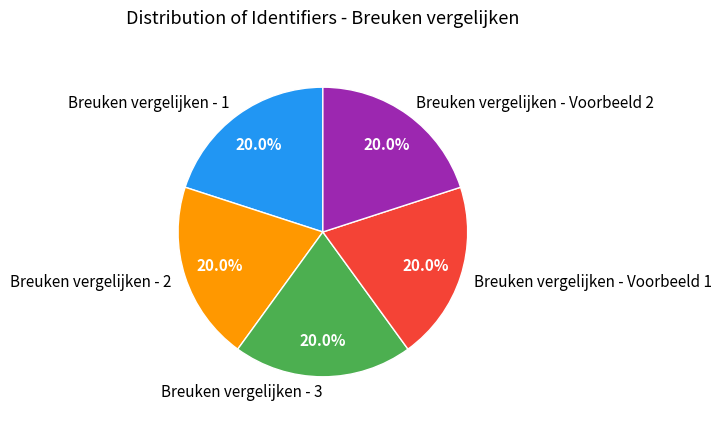

Approximately how many times larger is the value at Breuken vergelijken - Voorbeeld 2 compared to Breuken vergelijken - 3?

1.0